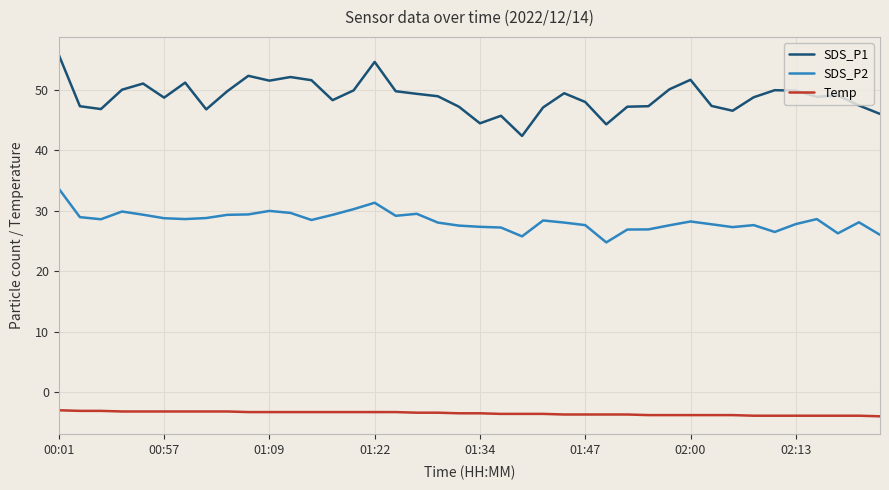

Which series has the largest total across all categories?

SDS_P1